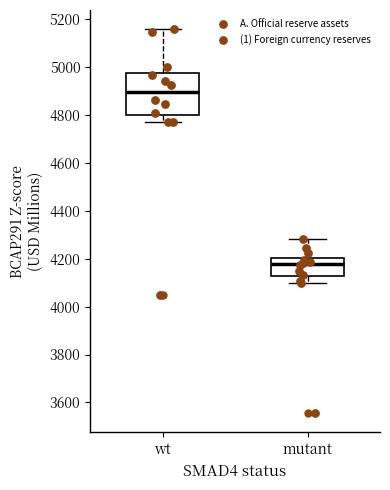

Which box has the lowest median line?

mutant